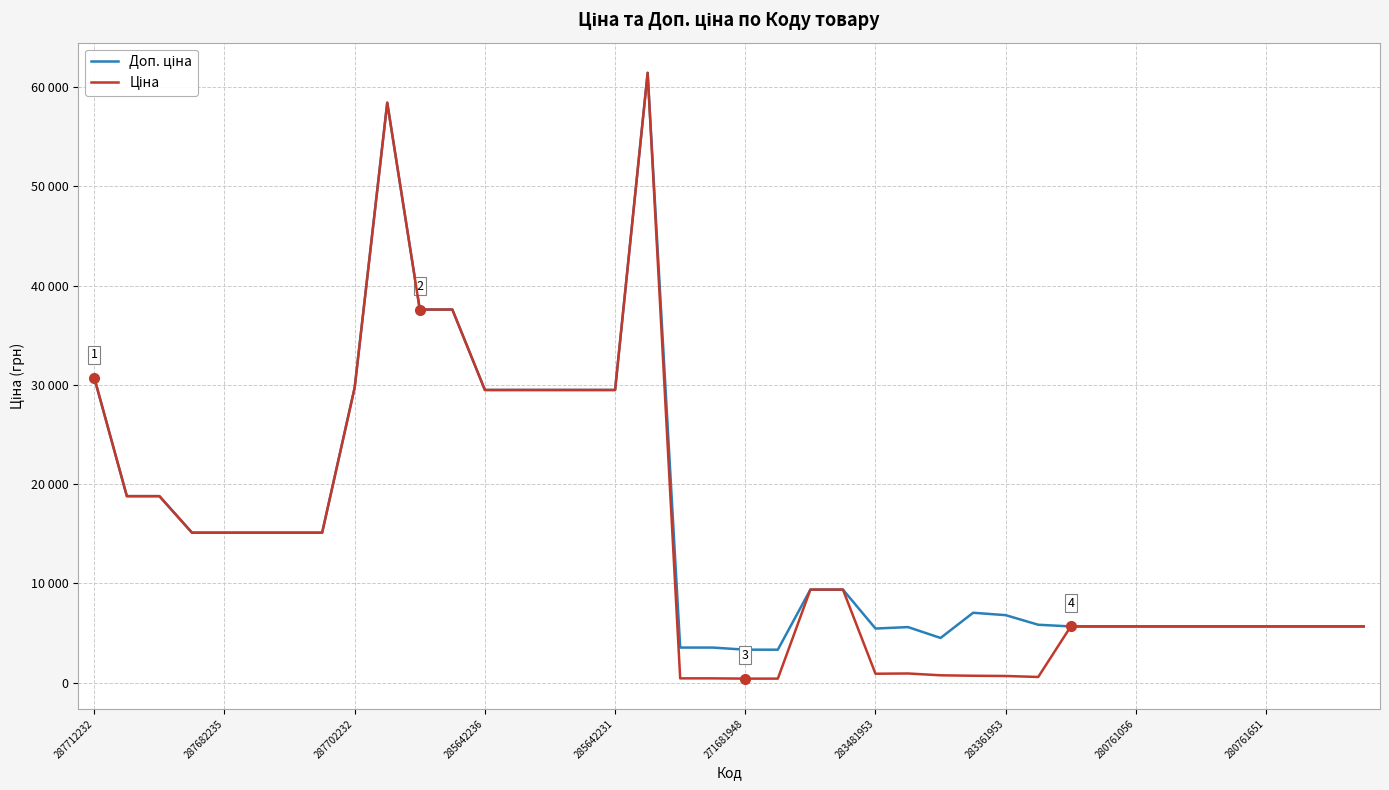

List the series in order of their peak value, highest first.

Доп. ціна, Ціна